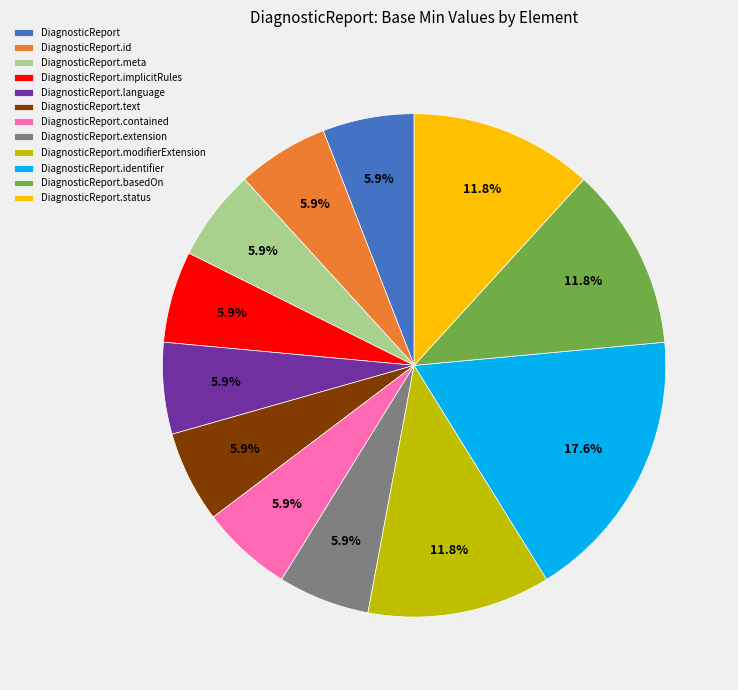

Which slice is the largest?

DiagnosticReport.identifier